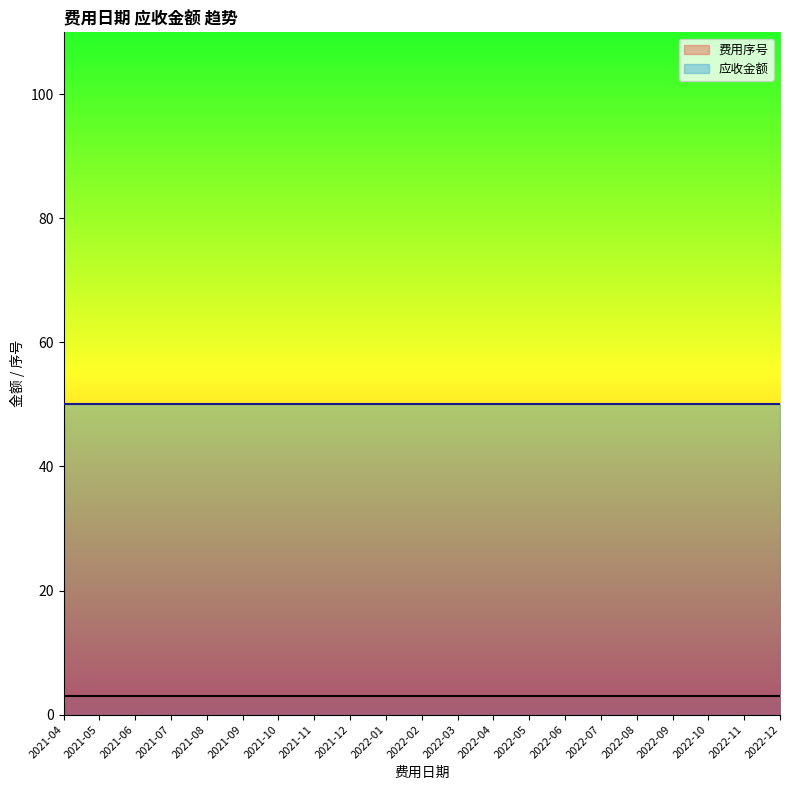

What is the difference between the highest and lowest values at 2022-11?

47